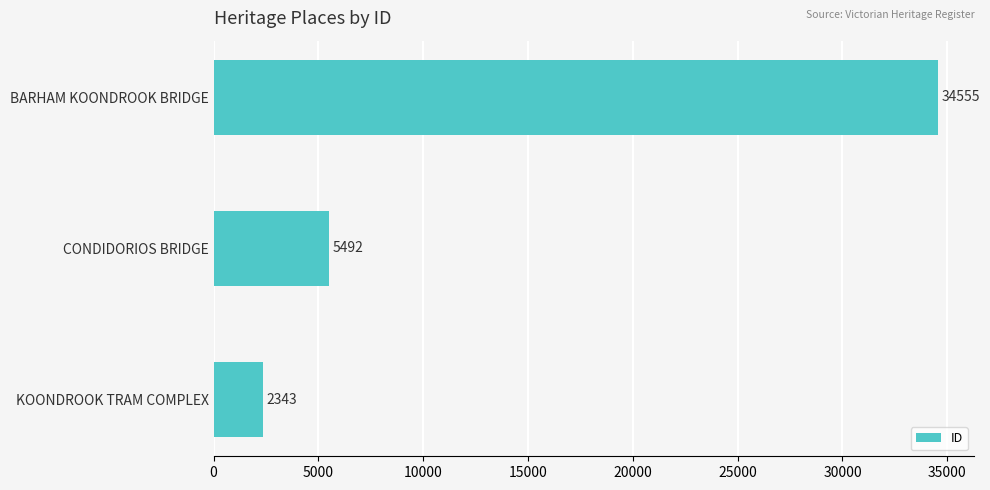

What is the average value?

14130